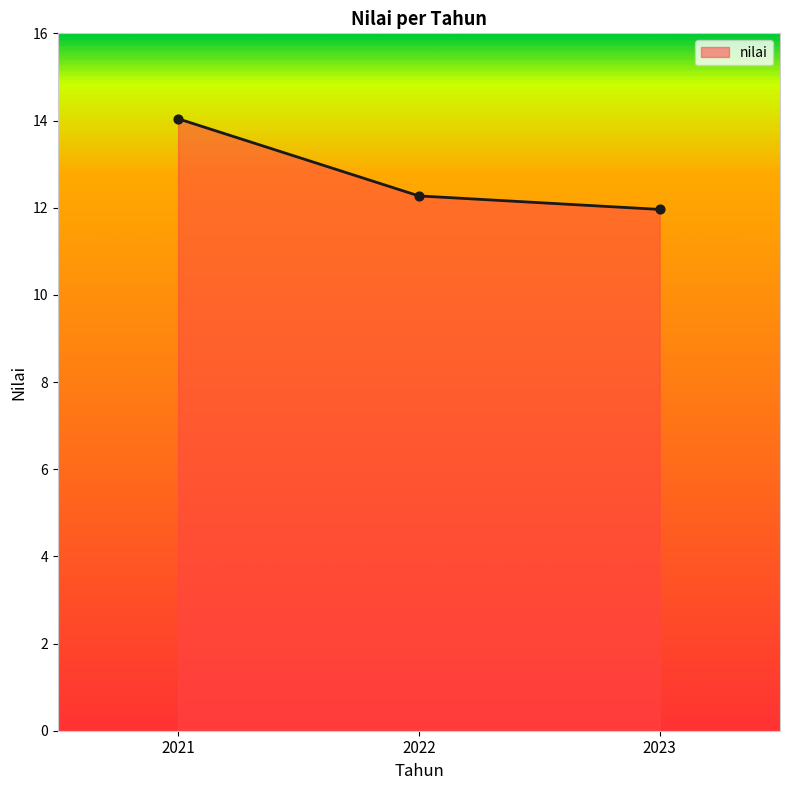

Approximately how many times larger is the value at 2022 compared to 2021?

0.9